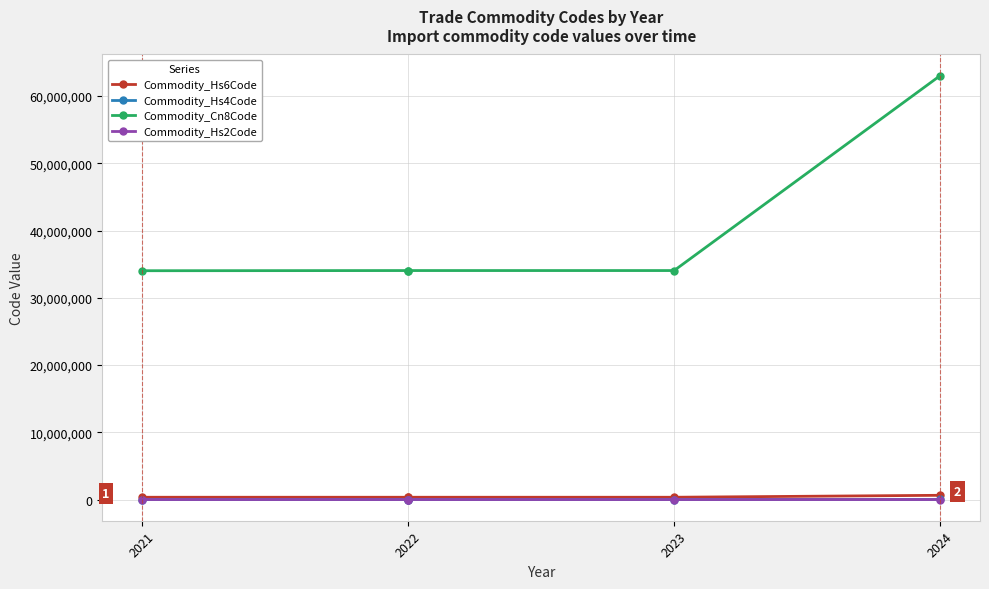

The Commodity_Cn8Code series shows 56134138 at 2022. True or false?

False